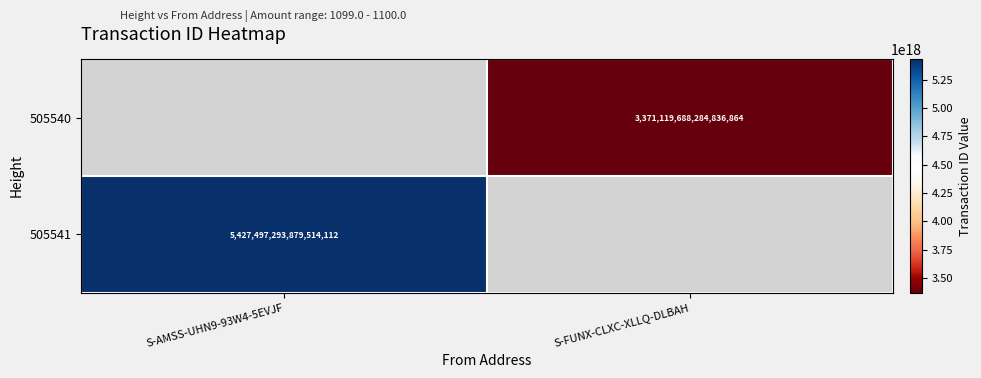

The 505541 series shows 8545074977864932352 at S-AMSS-UHN9-93W4-5EVJF. True or false?

False